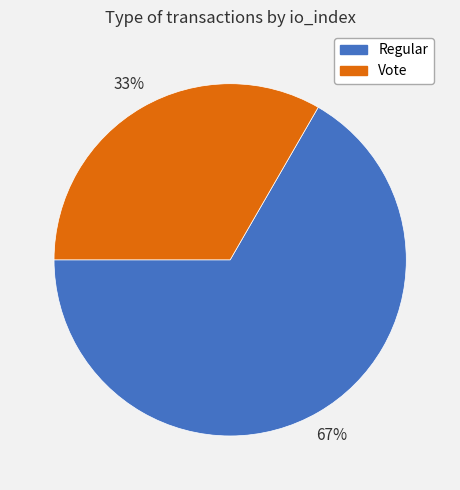

Does any single category account for the majority?

Yes